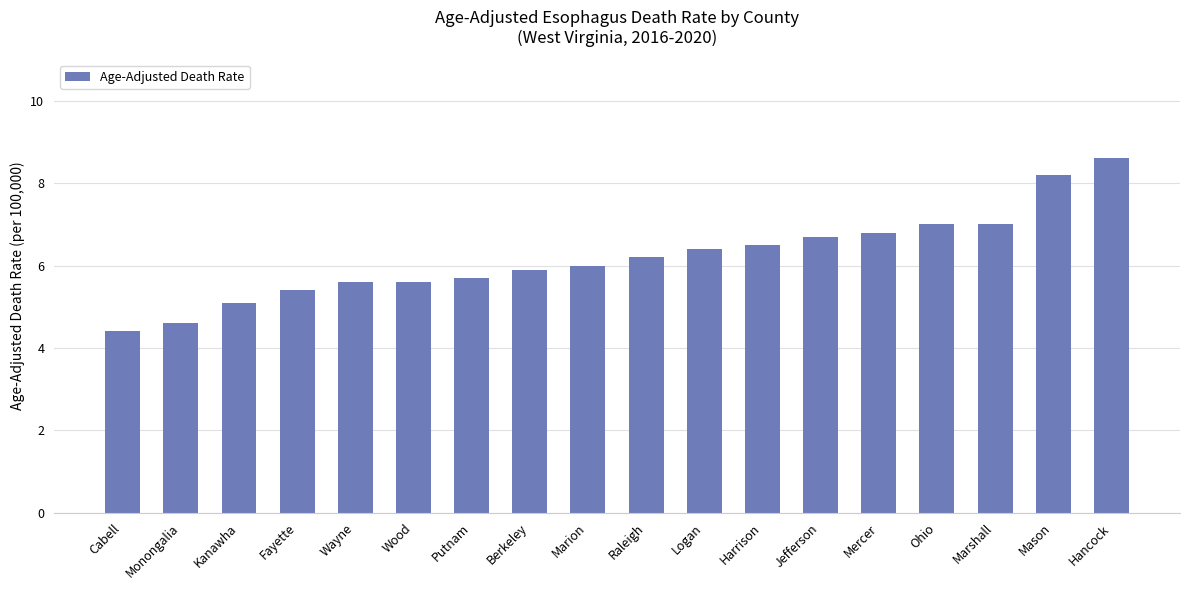

What is the value of the 16th bar from the left?

7.0